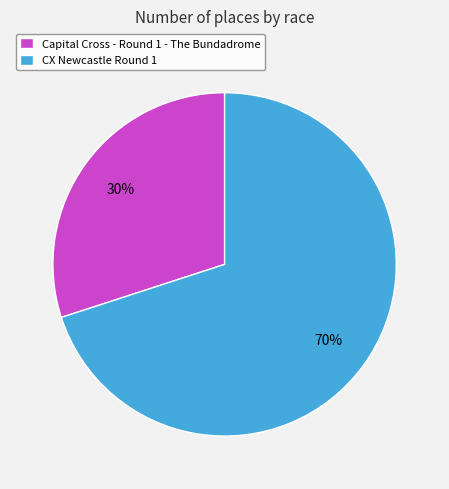

Count the number of slices in the pie.

2